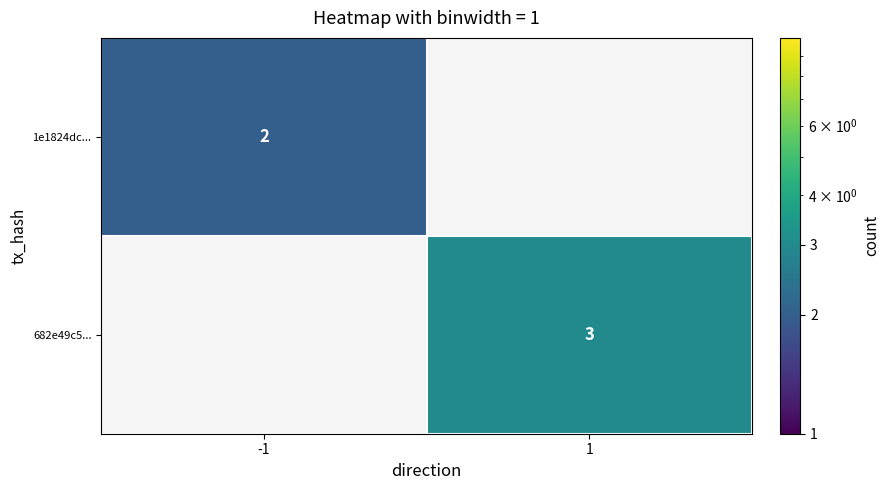

Is the value of 682e49c5... at 1 greater than the value of 1e1824dc... at -1?

Yes